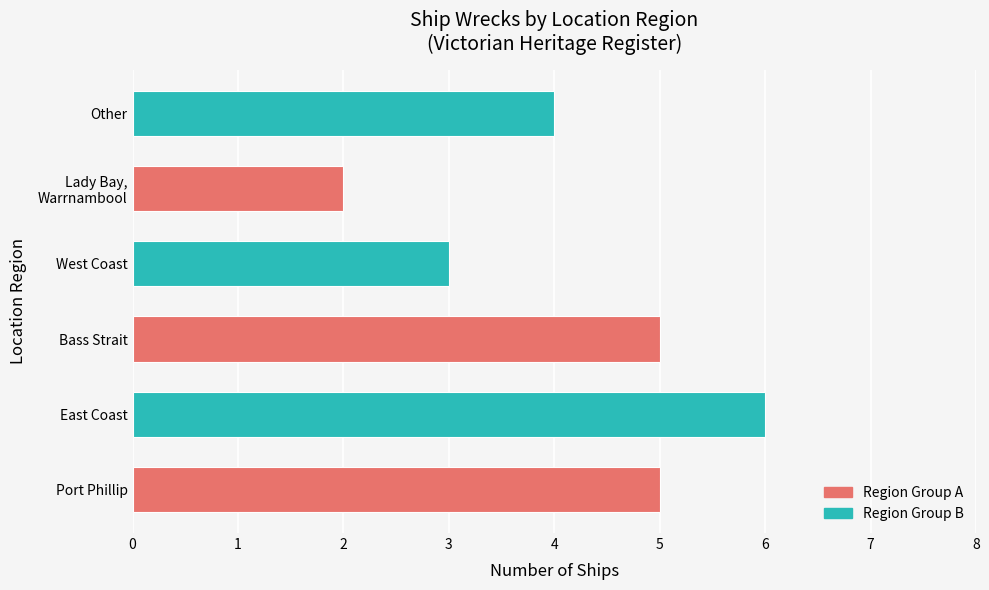

What is the minimum value shown in the chart?

2